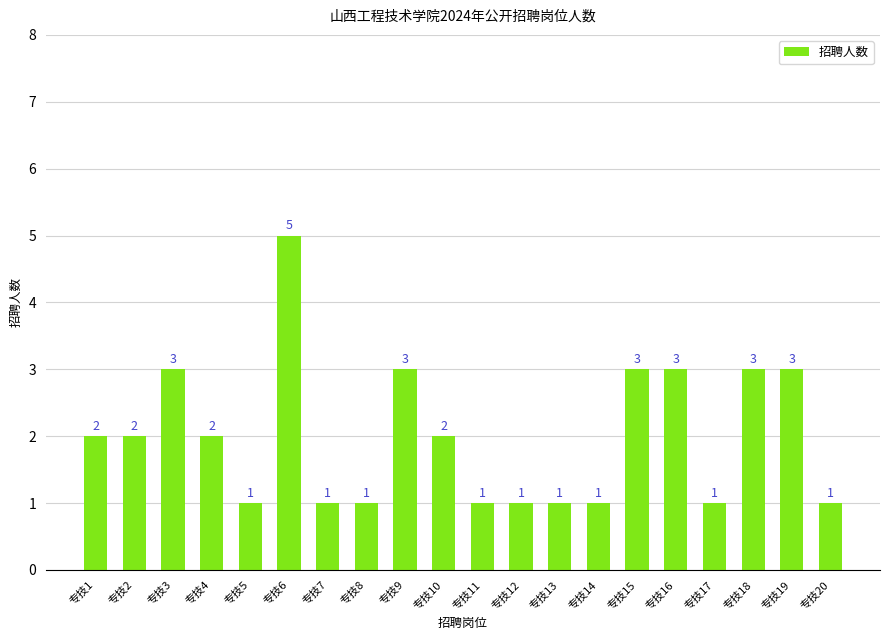

Approximately how many times larger is the value at 专技3 compared to 专技1?

1.5